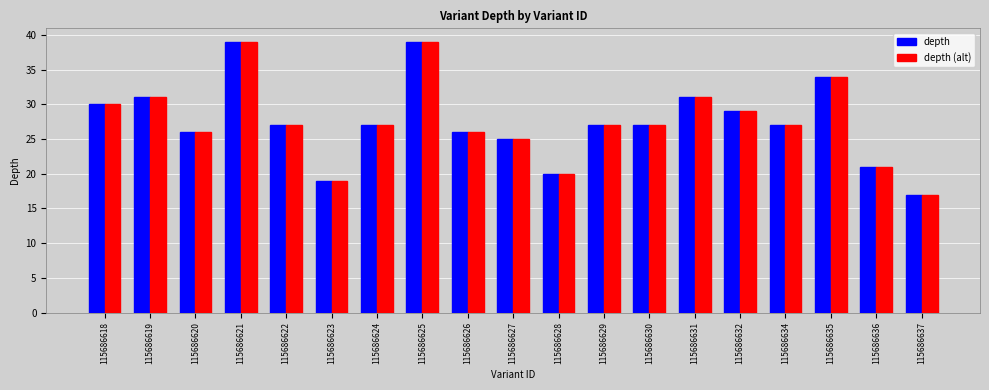

The value of depth at 115686625 is 39. True or false?

True